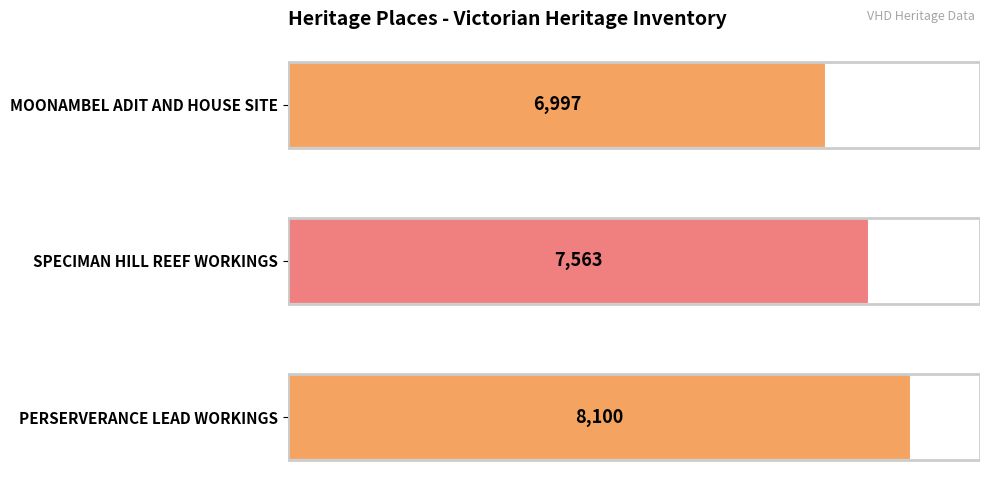

What is the average value?

7553